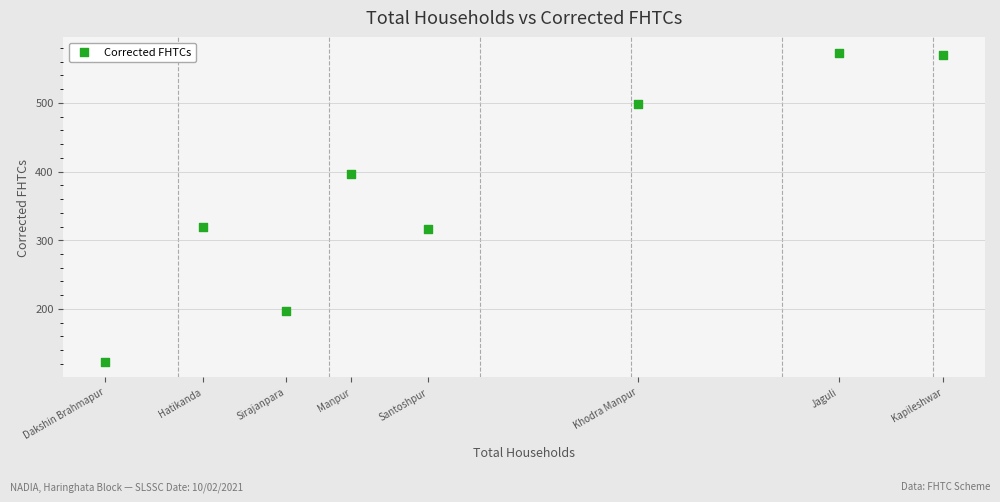

What is the range of Y values (max minus min)?

450